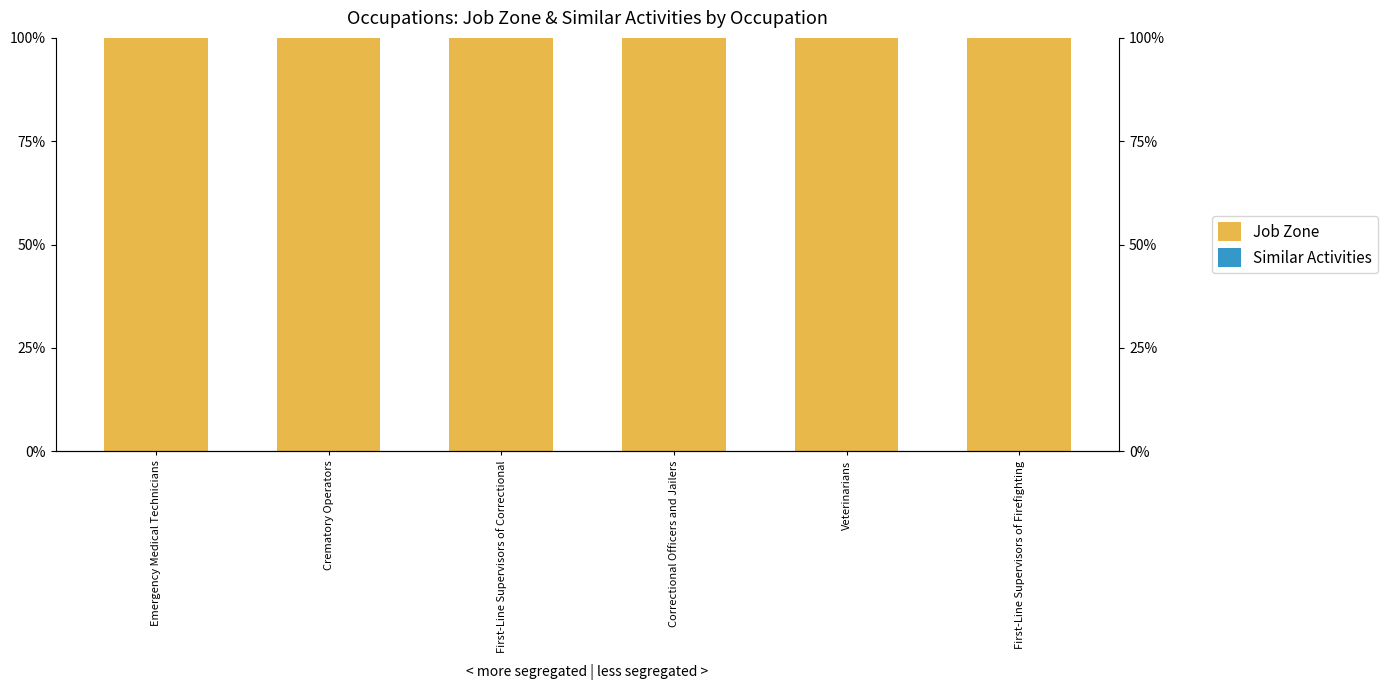

Are the bars horizontal?

No